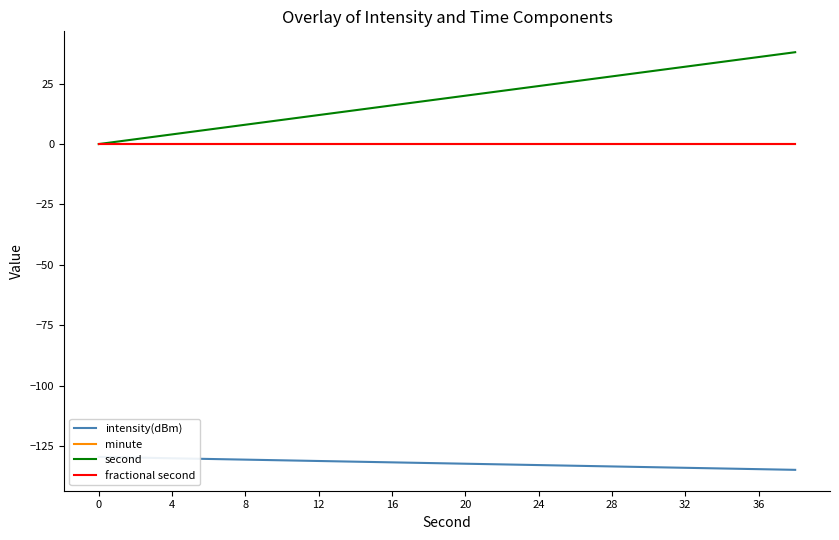

Is it true that minute equals 0.0 at 32?

True